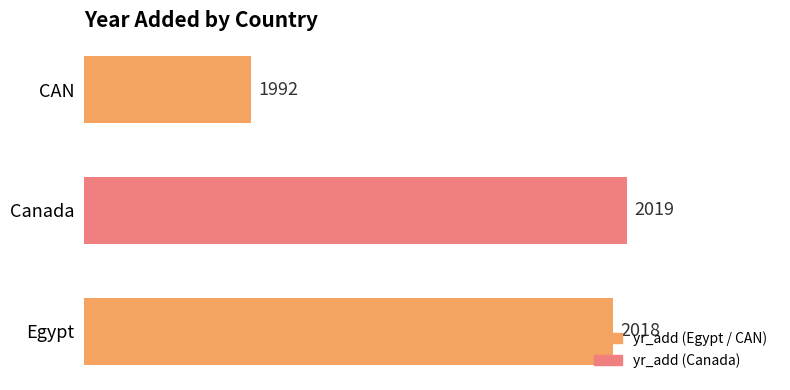

What is the sum of all values?

6029